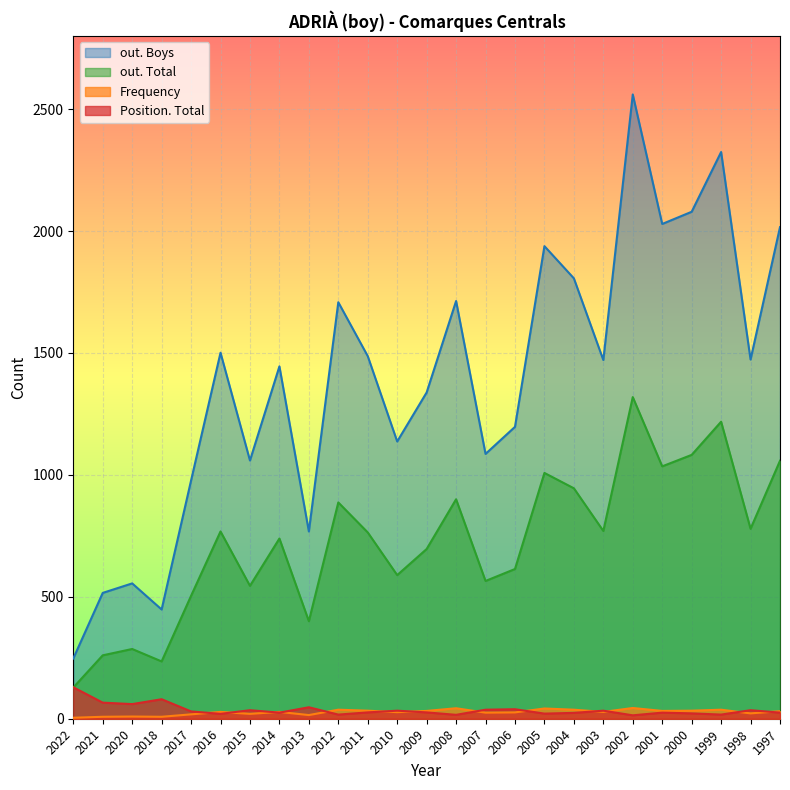

True or false: Frequency and out. Total cross at least once.

False